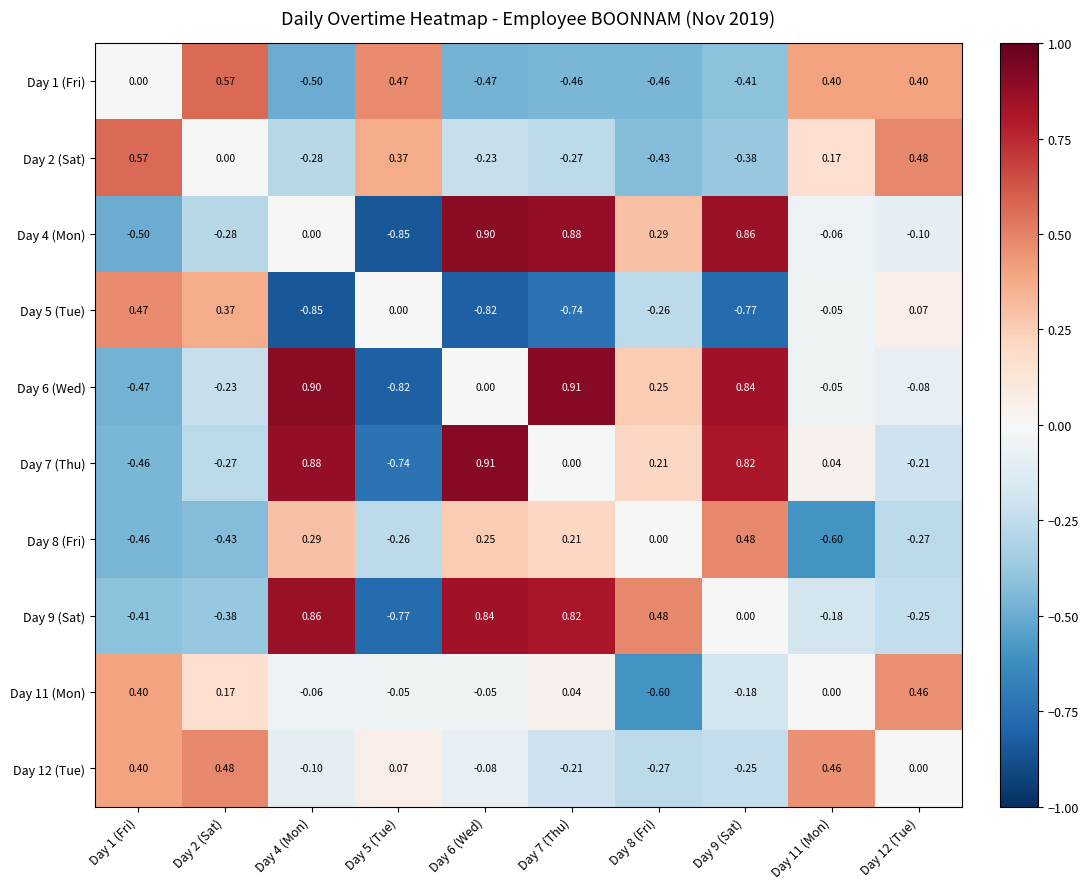

How many values in the Day 12 (Tue) series are below 0?

5